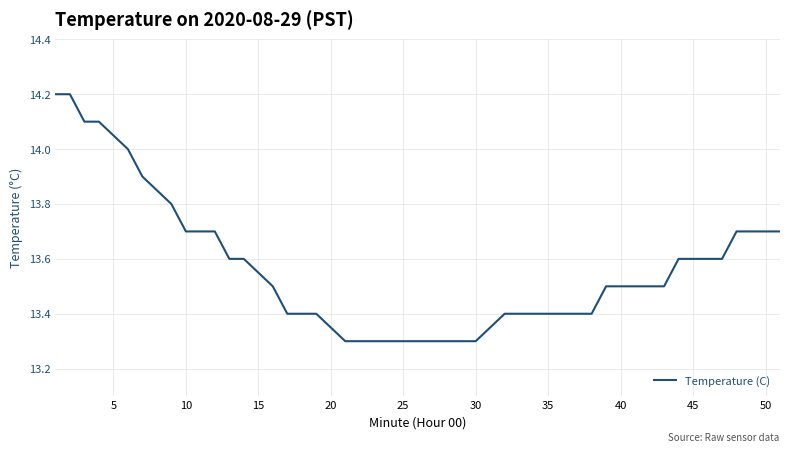

What is the smallest value displayed?

13.3